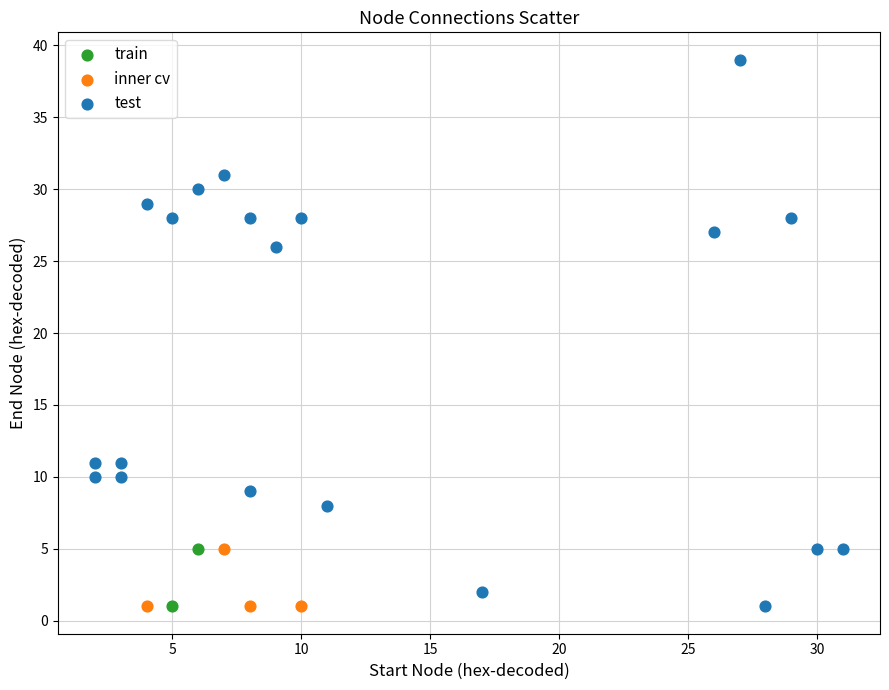

What are all the series names shown in the legend?

train, inner cv, test